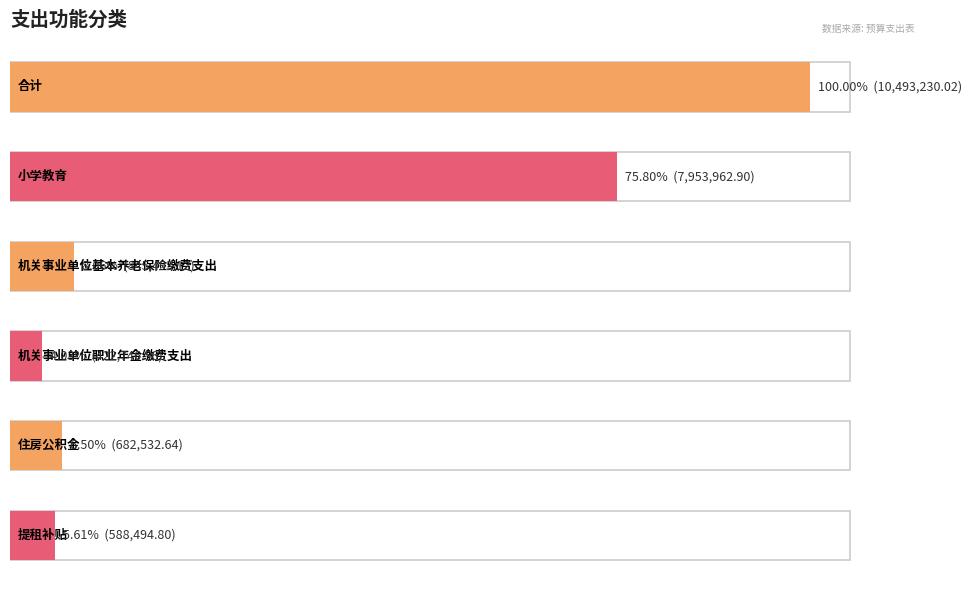

Rank the categories by value from lowest to highest.

机关事业单位职业年金缴费支出, 提租补贴, 住房公积金, 机关事业单位基本养老保险缴费支出, 小学教育, 合计